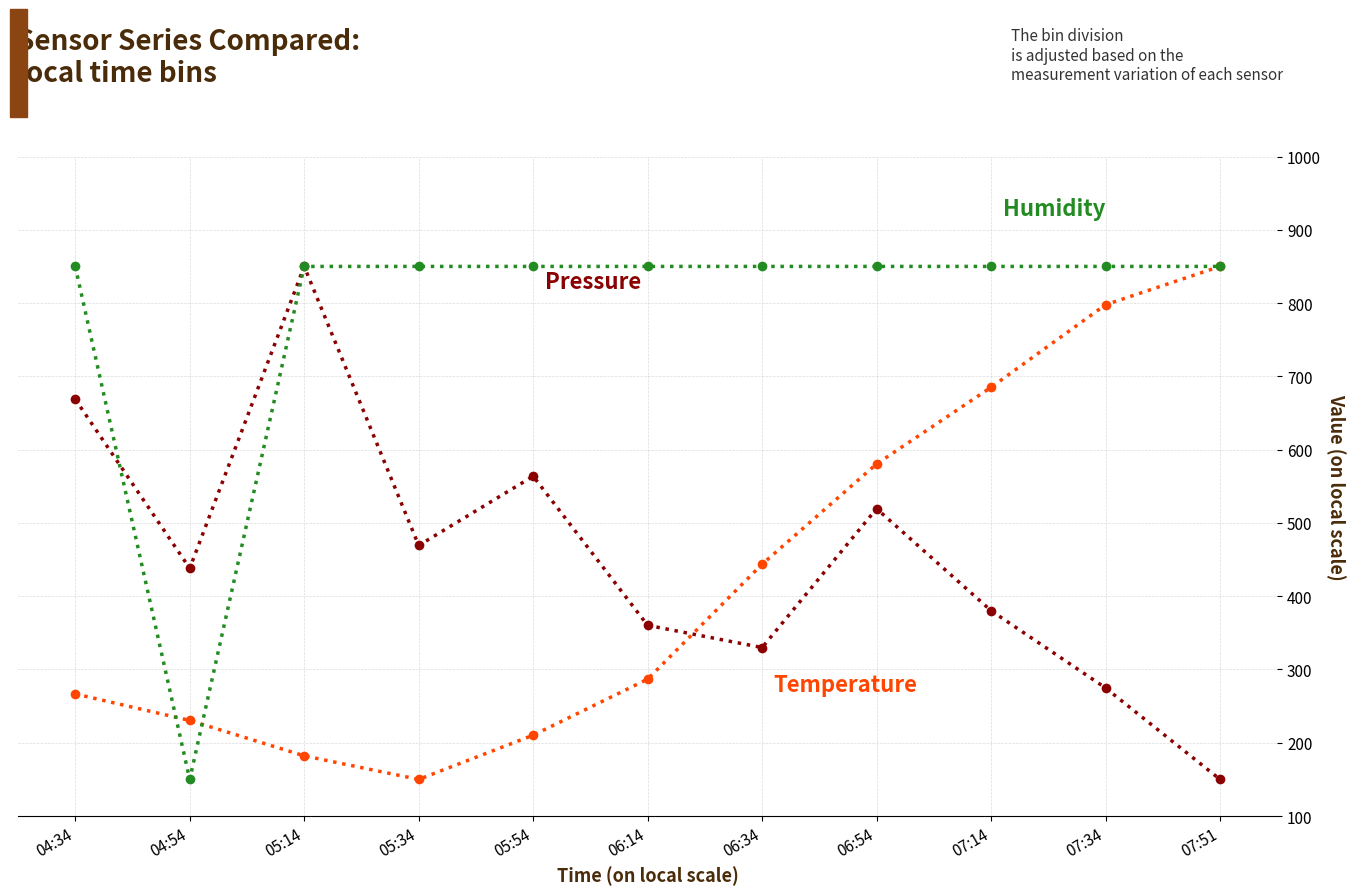

What is the maximum value shown in the chart?

850.0